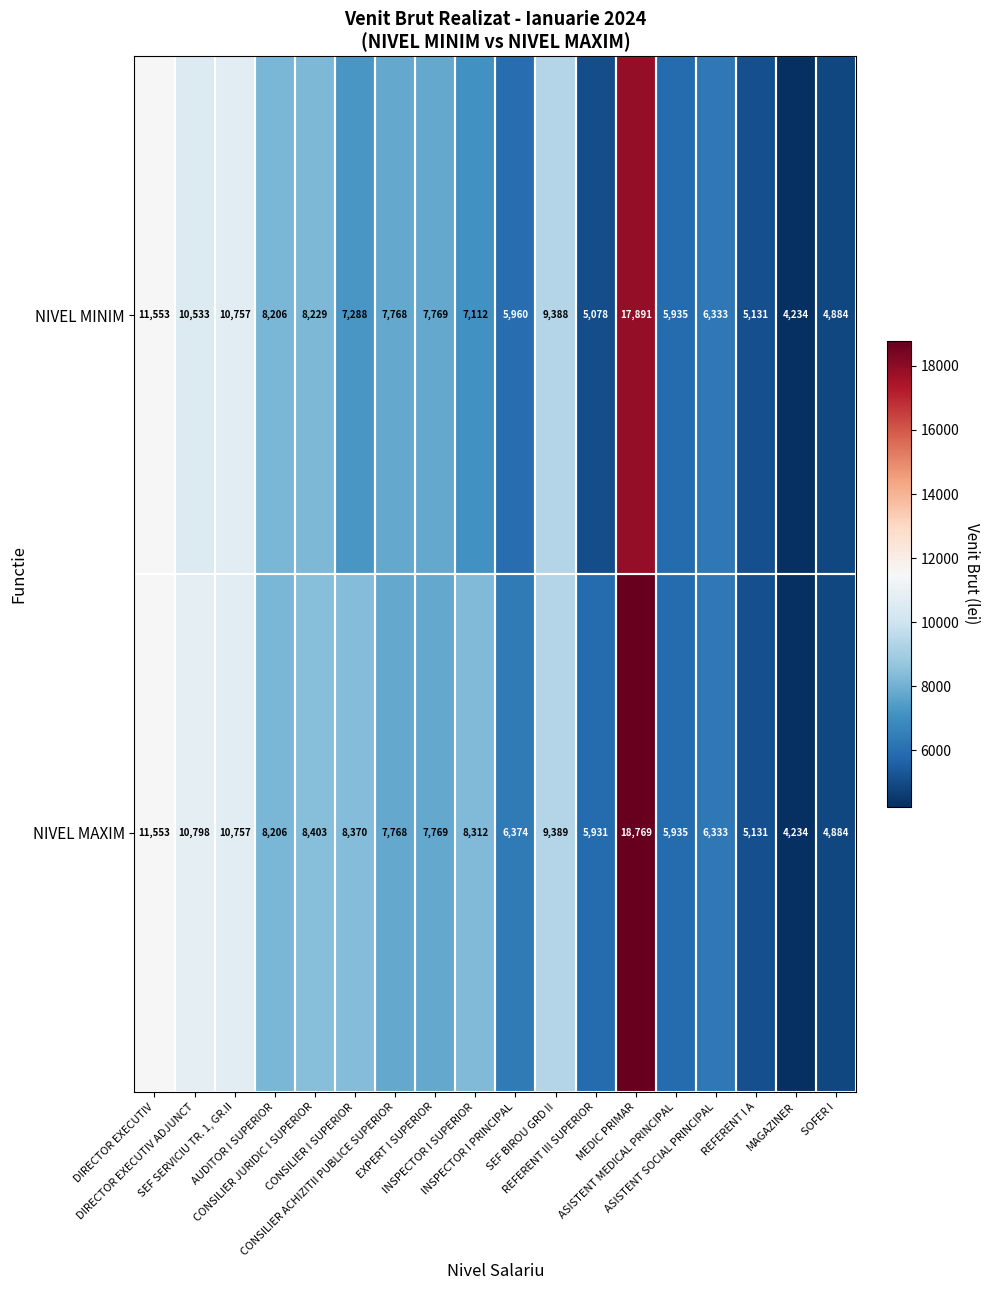

What is the difference between the second highest and second lowest values in the NIVEL MAXIM series?

6669